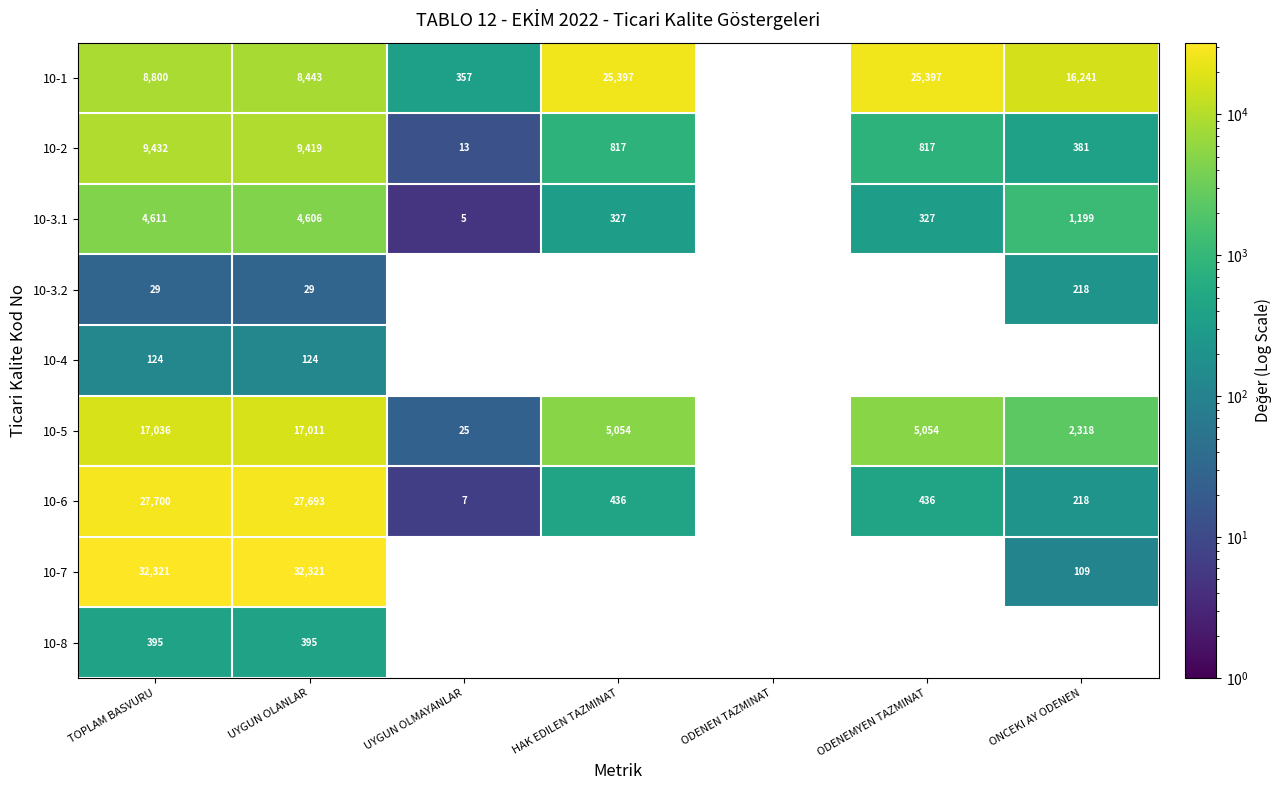

What is the total value across all series at TOPLAM BASVURU?

100448